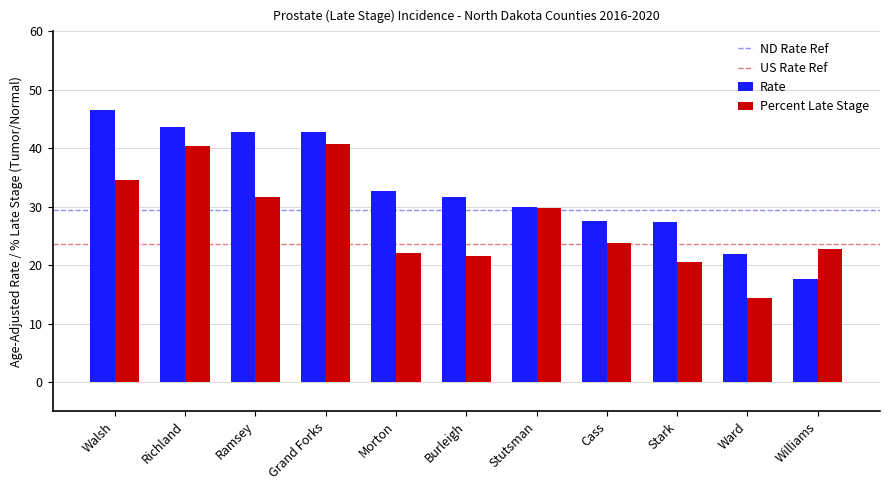

What is the label of the 1st bar from the right?

Williams